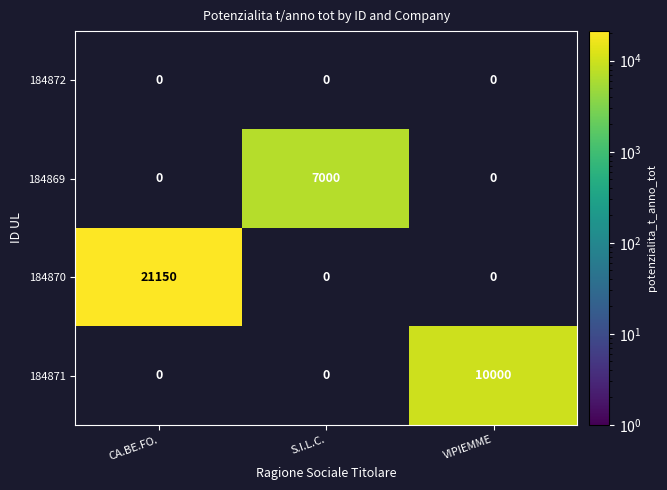

Is it true that 184870 equals 21150 at CA.BE.FO.?

True